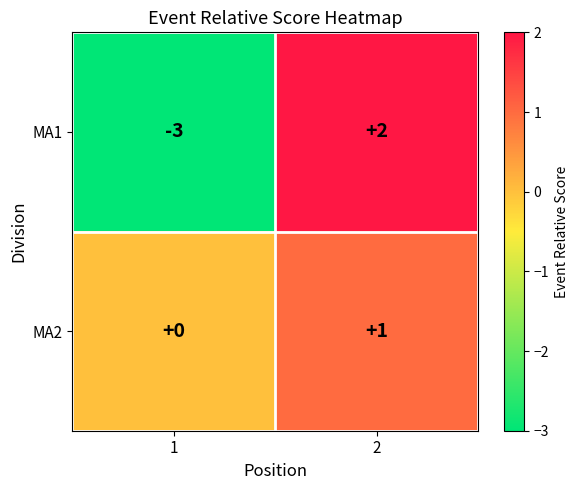

The MA2 series shows 0 at 2. True or false?

False